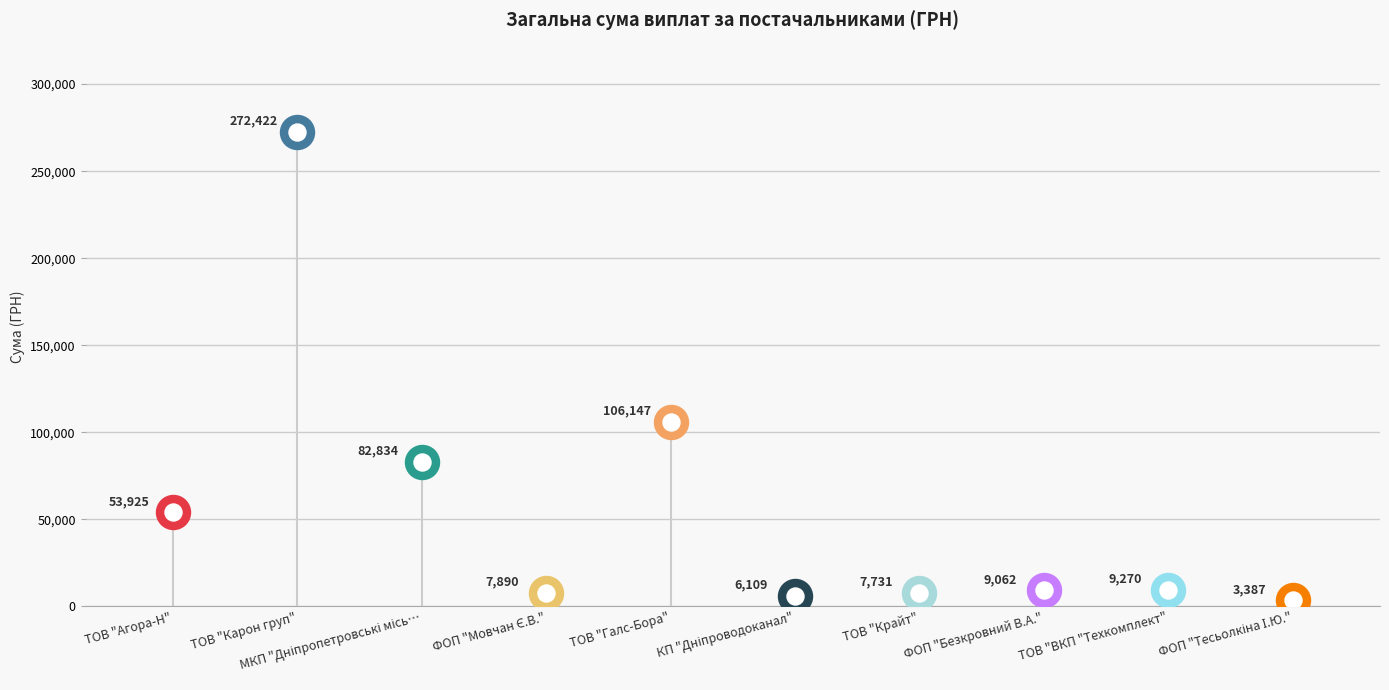

Approximately how many times larger is the value at ФОП "Безкровний В.А." compared to ТОВ "ВКП "Техкомплект"?

1.0